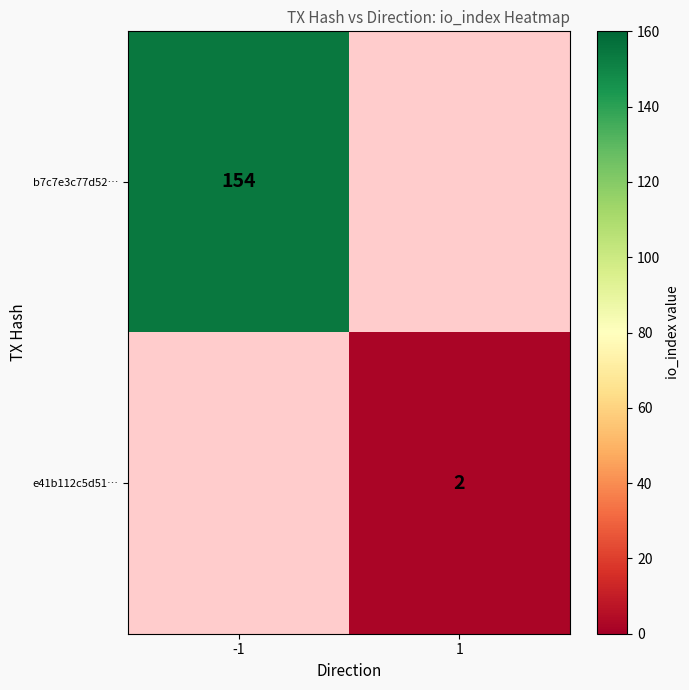

The value of e41b112c5d51… at 1 is 2. True or false?

True